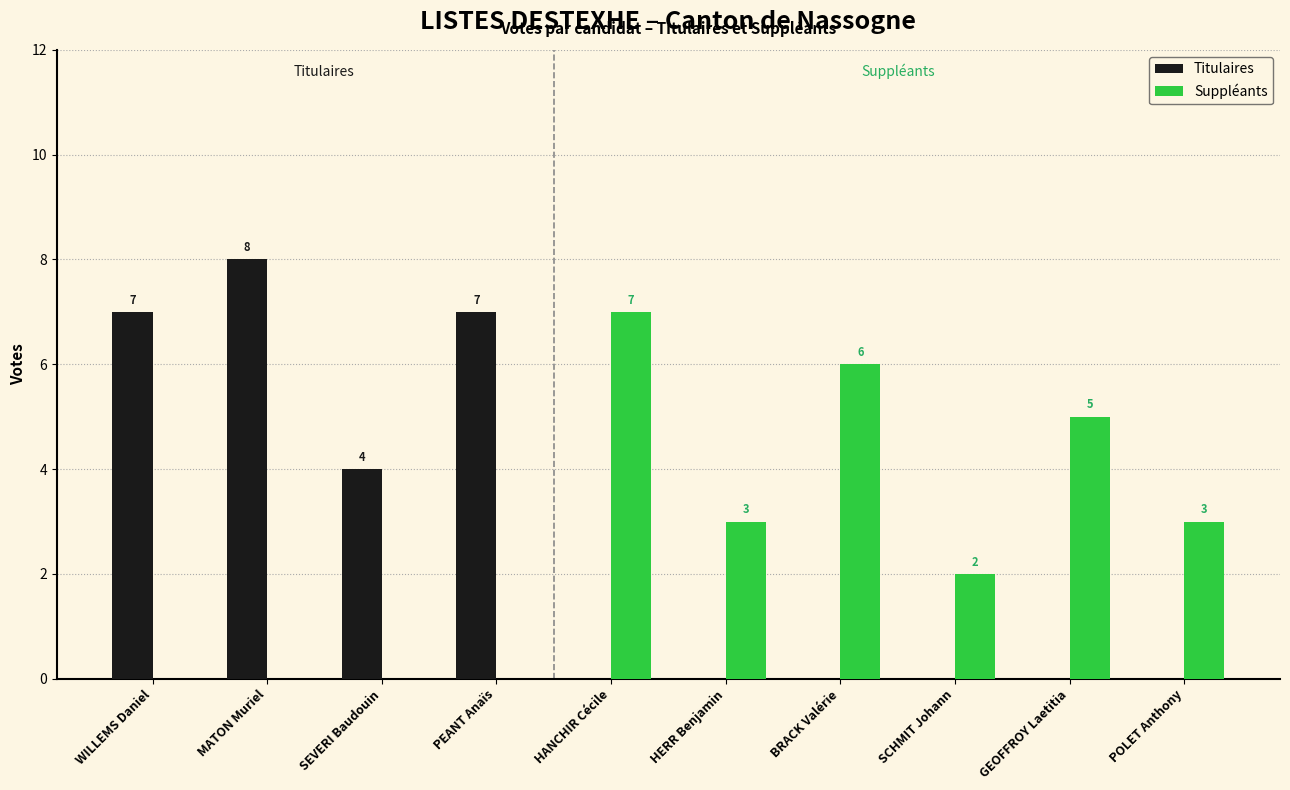

What is the maximum value for Suppléants?

7